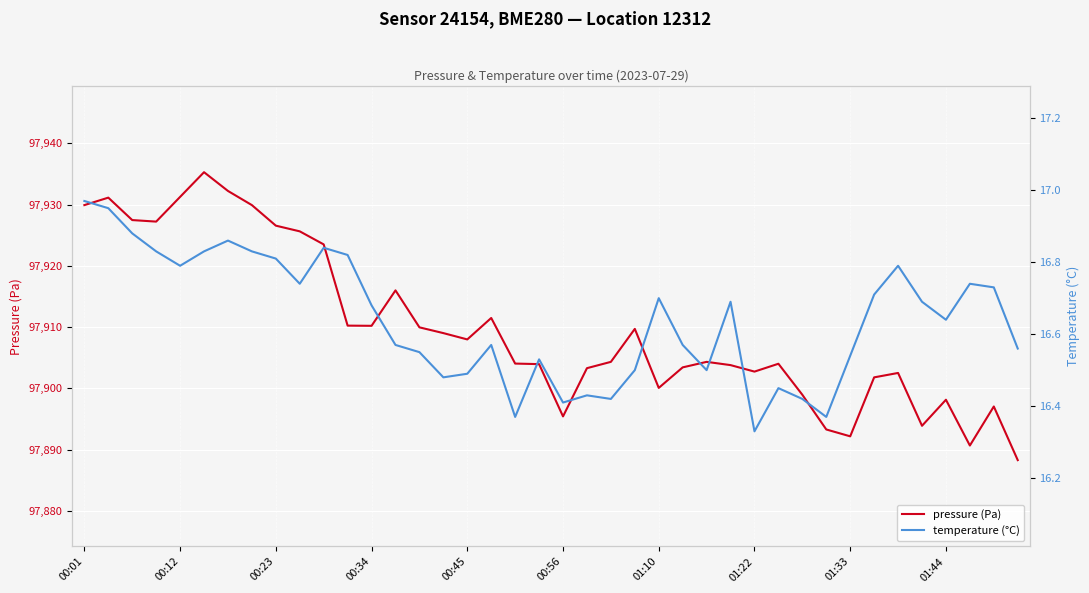

Reading right to left, what are all the values shown in this chart?

pressure (Pa): 97888.3	97897.1	97890.7	97898.2	97893.9	97902.5	97901.8	97892.2	97893.3	97899.0	97904.0	97902.8	97903.8	97904.3	97903.4	97900.1	97909.7	97904.3	97903.3	97895.4	97904.0	97904.1	97911.5	97908.0	97909.0	97910.0	97916.0	97910.2	97910.2	97923.5	97925.6	97926.6	97929.9	97932.2	97935.3	97931.2	97927.2	97927.5	97931.1	97929.9
temperature (°C): 16.6	16.7	16.7	16.6	16.7	16.8	16.7	16.5	16.4	16.4	16.4	16.3	16.7	16.5	16.6	16.7	16.5	16.4	16.4	16.4	16.5	16.4	16.6	16.5	16.5	16.6	16.6	16.7	16.8	16.8	16.7	16.8	16.8	16.9	16.8	16.8	16.8	16.9	16.9	17.0